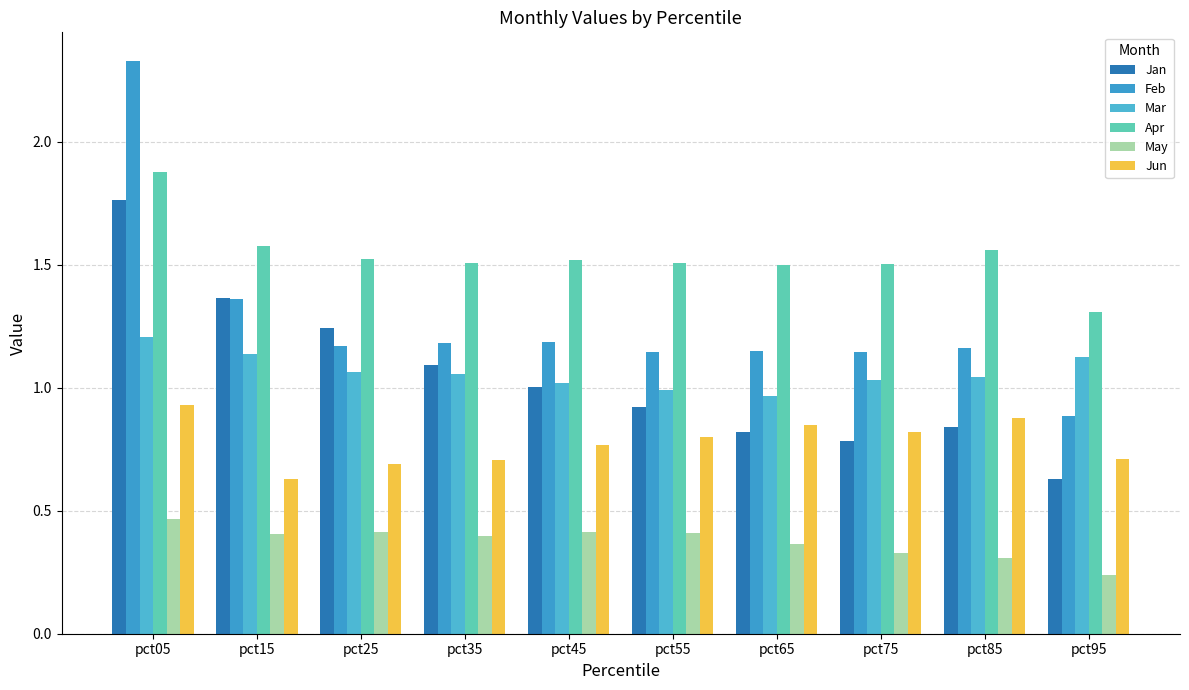

Reading left to right, transcribe all the data shown in this chart.

Jan: pct05=1.8	pct15=1.4	pct25=1.2	pct35=1.1	pct45=1.0	pct55=0.9	pct65=0.8	pct75=0.8	pct85=0.8	pct95=0.6
Feb: pct05=2.3	pct15=1.4	pct25=1.2	pct35=1.2	pct45=1.2	pct55=1.1	pct65=1.1	pct75=1.1	pct85=1.2	pct95=0.9
Mar: pct05=1.2	pct15=1.1	pct25=1.1	pct35=1.1	pct45=1.0	pct55=1.0	pct65=1.0	pct75=1.0	pct85=1.0	pct95=1.1
Apr: pct05=1.9	pct15=1.6	pct25=1.5	pct35=1.5	pct45=1.5	pct55=1.5	pct65=1.5	pct75=1.5	pct85=1.6	pct95=1.3
May: pct05=0.5	pct15=0.4	pct25=0.4	pct35=0.4	pct45=0.4	pct55=0.4	pct65=0.4	pct75=0.3	pct85=0.3	pct95=0.2
Jun: pct05=0.9	pct15=0.6	pct25=0.7	pct35=0.7	pct45=0.8	pct55=0.8	pct65=0.8	pct75=0.8	pct85=0.9	pct95=0.7